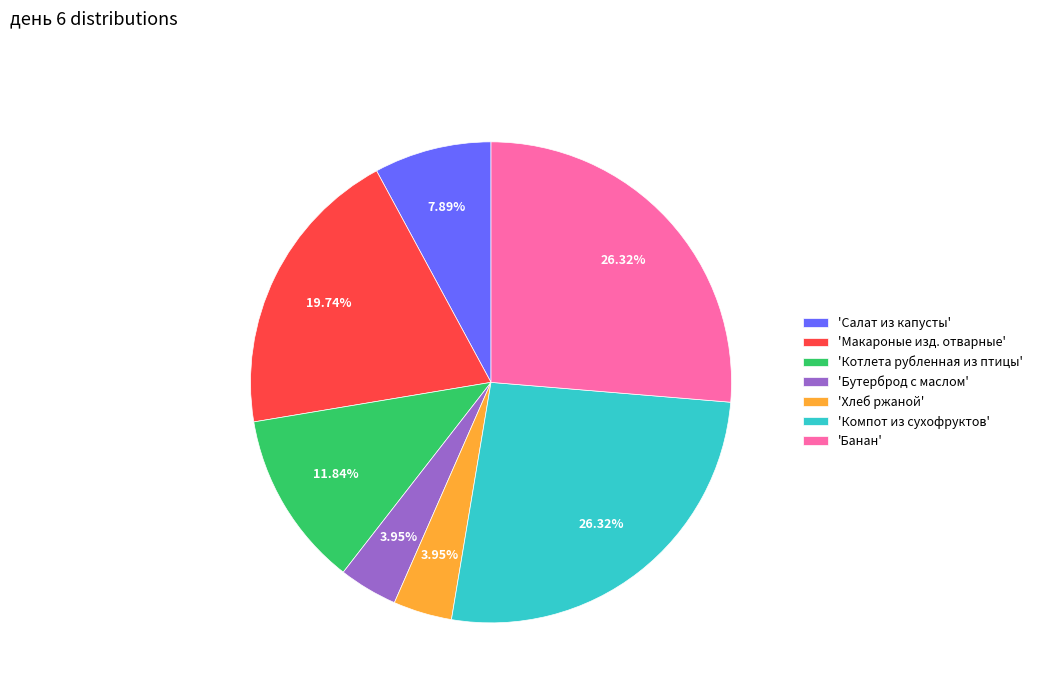

Combined, do 'Макароные изд. отварные' and 'Банан' account for over 50%?

No